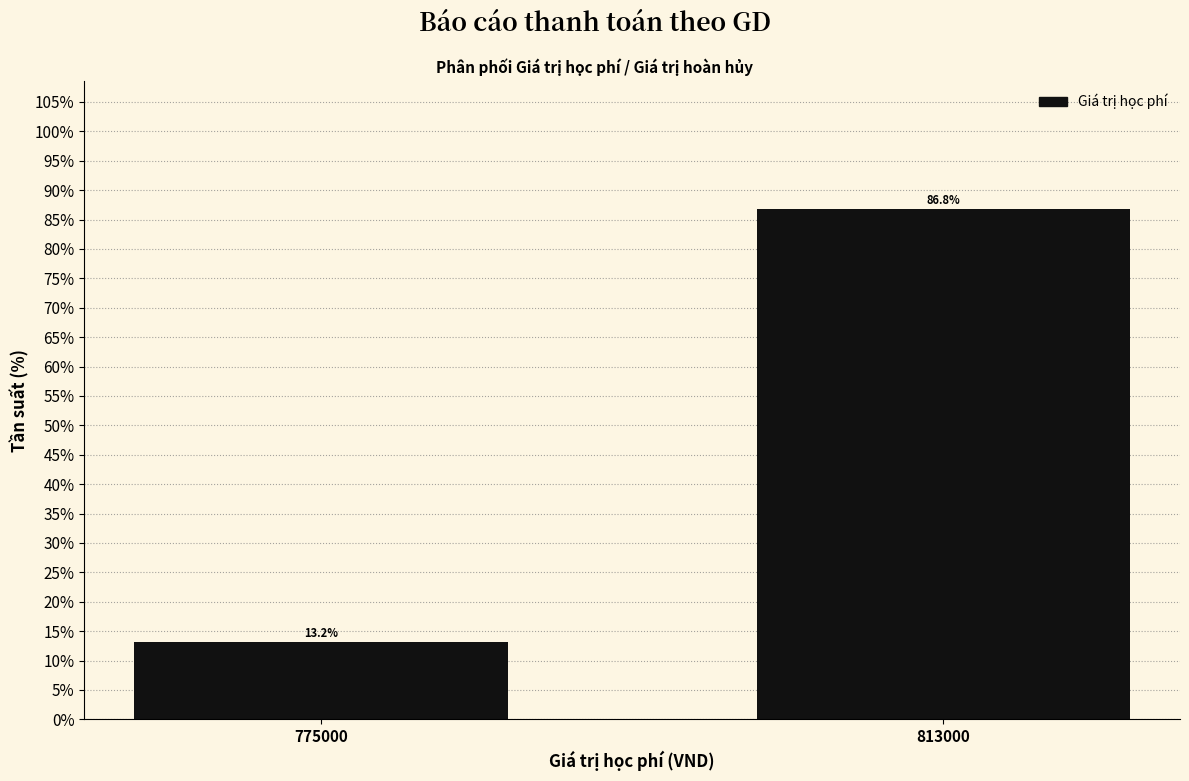

Reading right to left, what are all the values shown in this chart?

813000=86.8	775000=13.2